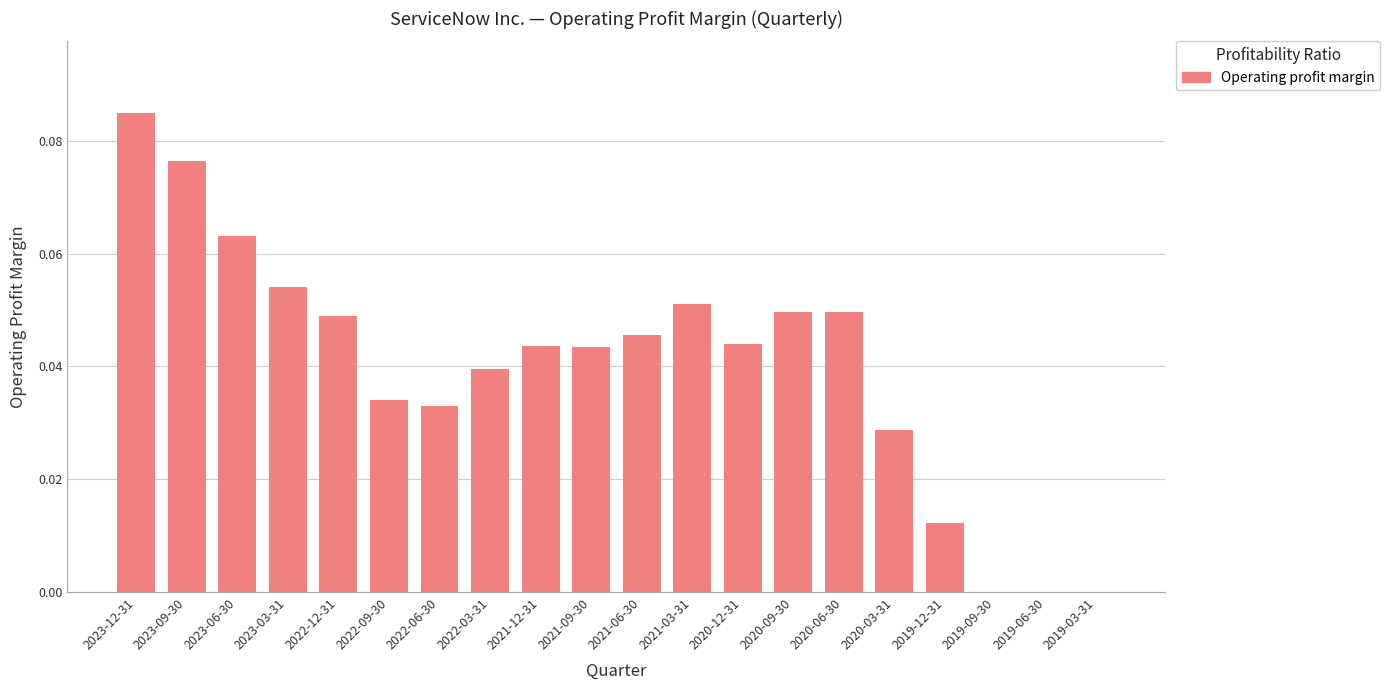

The value at 2019-06-30 is 0.0. True or false?

True